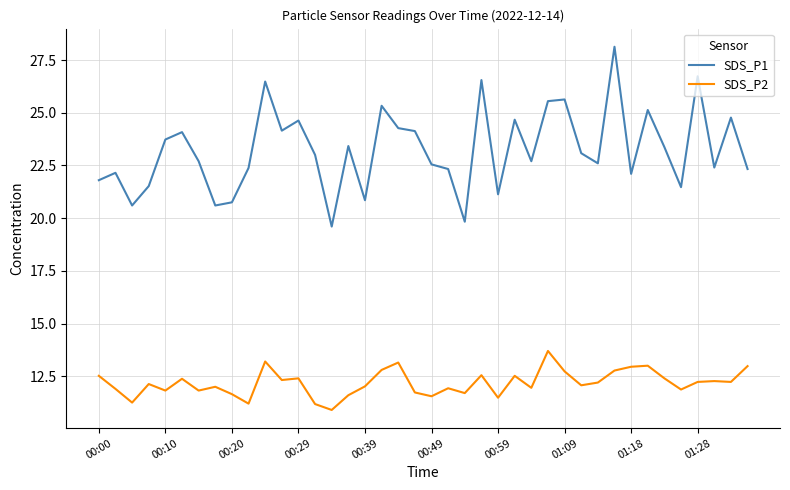

What is the difference between the second highest and minimum values in the SDS_P1 series?

7.1